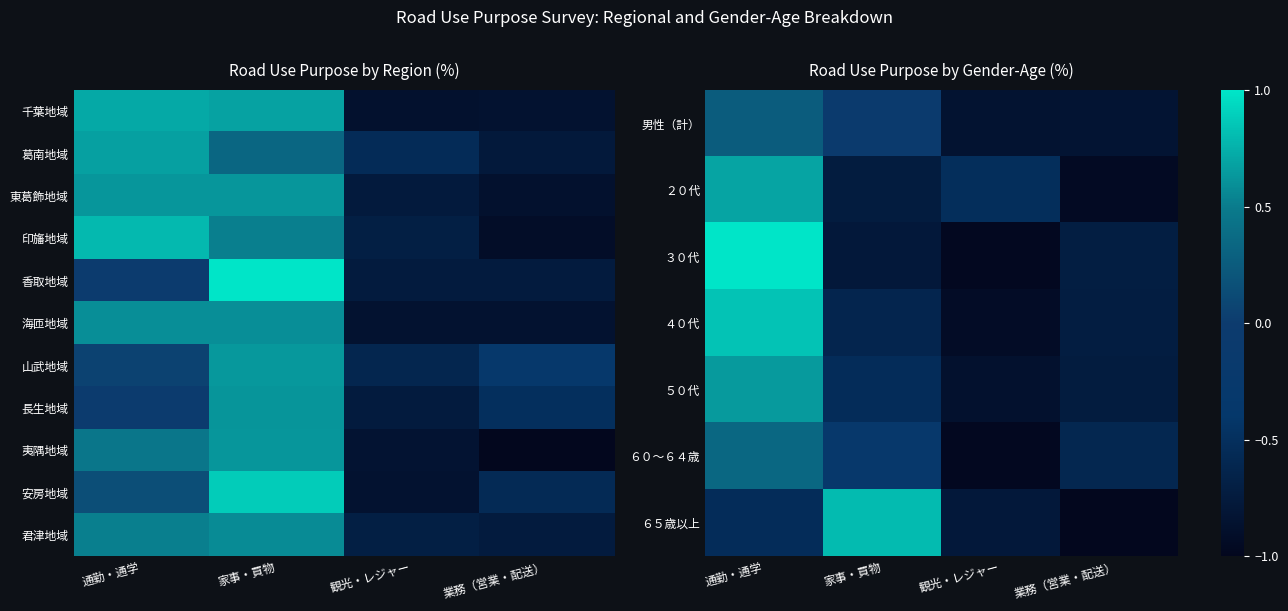

The value of ２０代 at 業務（営業・配送） is -0.2. True or false?

False